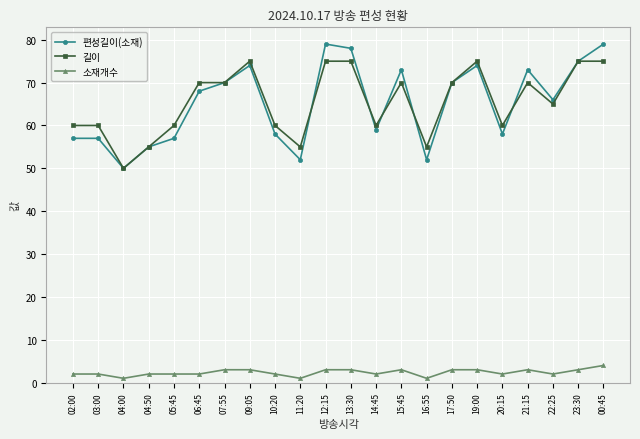

What is the total value across all series at 21:15?

146